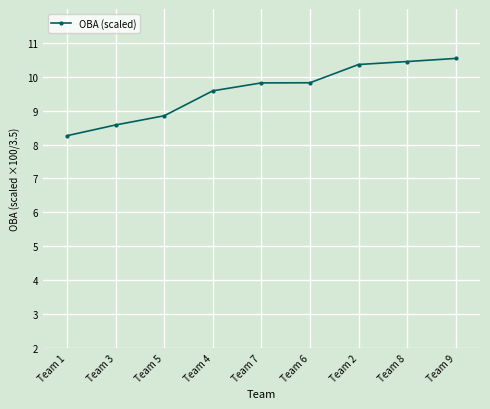

Reading right to left, transcribe all the data shown in this chart.

Team 9=10.5	Team 8=10.4	Team 2=10.4	Team 6=9.8	Team 7=9.8	Team 4=9.6	Team 5=8.8	Team 3=8.6	Team 1=8.3